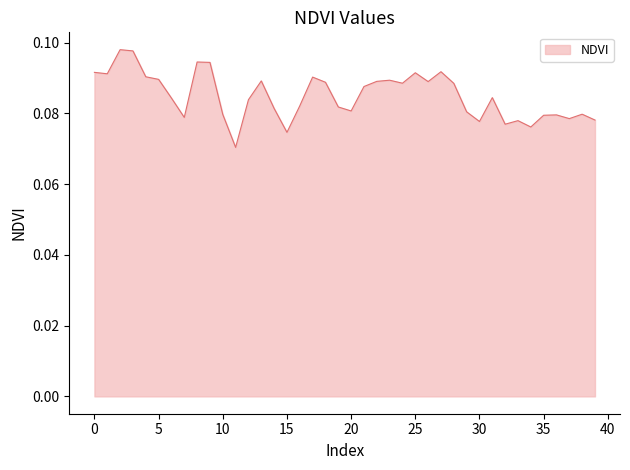

How many series are shown in this chart?

1